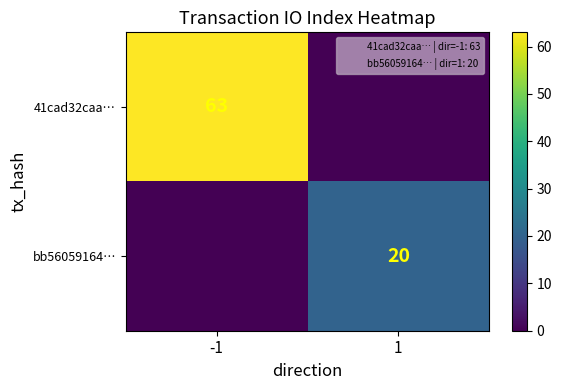

The value of 41cad32caa… at -1 is 108. True or false?

False